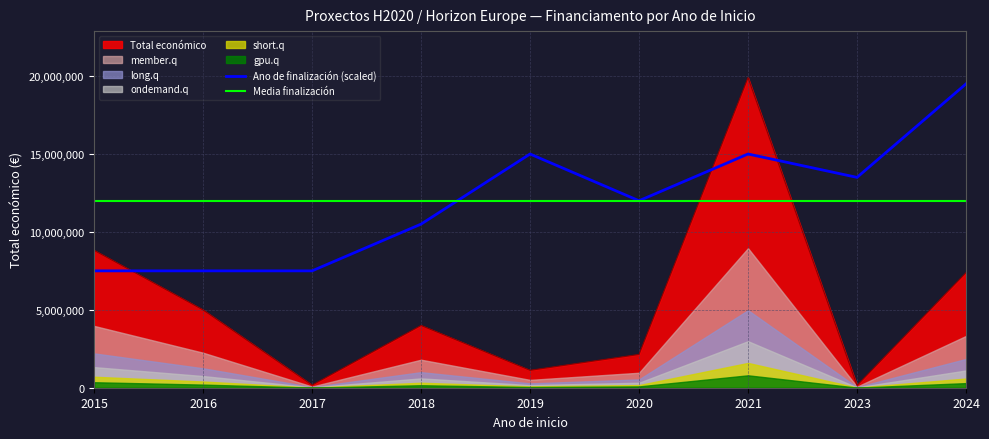

What is the value of the Ano de finalización (scaled) point at the 4th from the left?

10500000